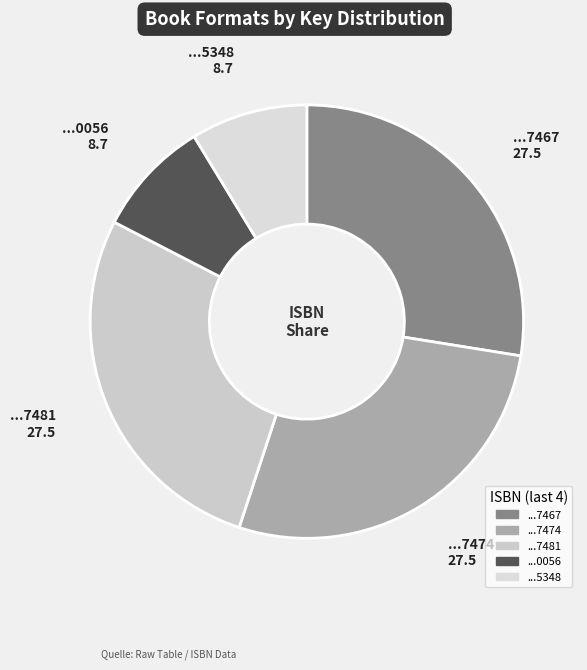

To the nearest percent, what is the average slice percentage?

20%